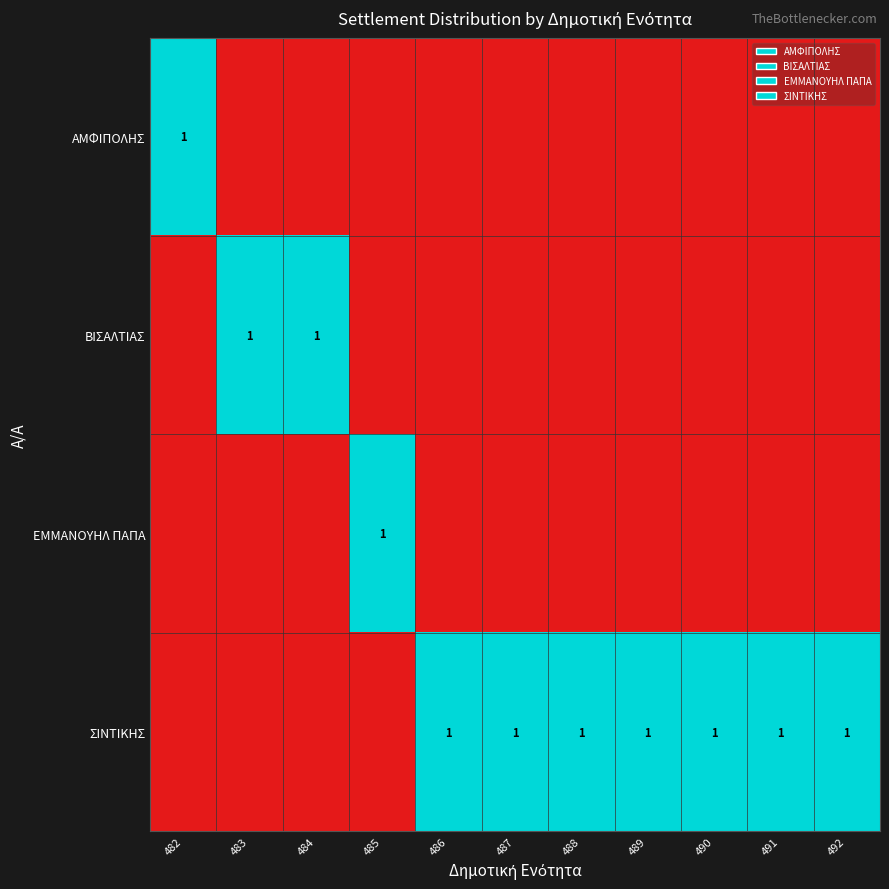

Is it true that ΒΙΣΑΛΤΙΑΣ equals 1 at 483?

True